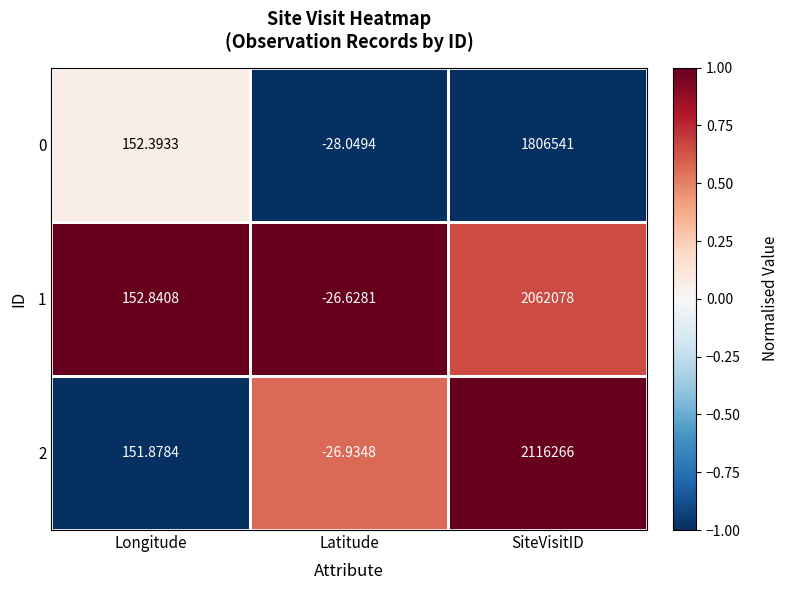

Which category has the lowest value in the 2 series?

Latitude